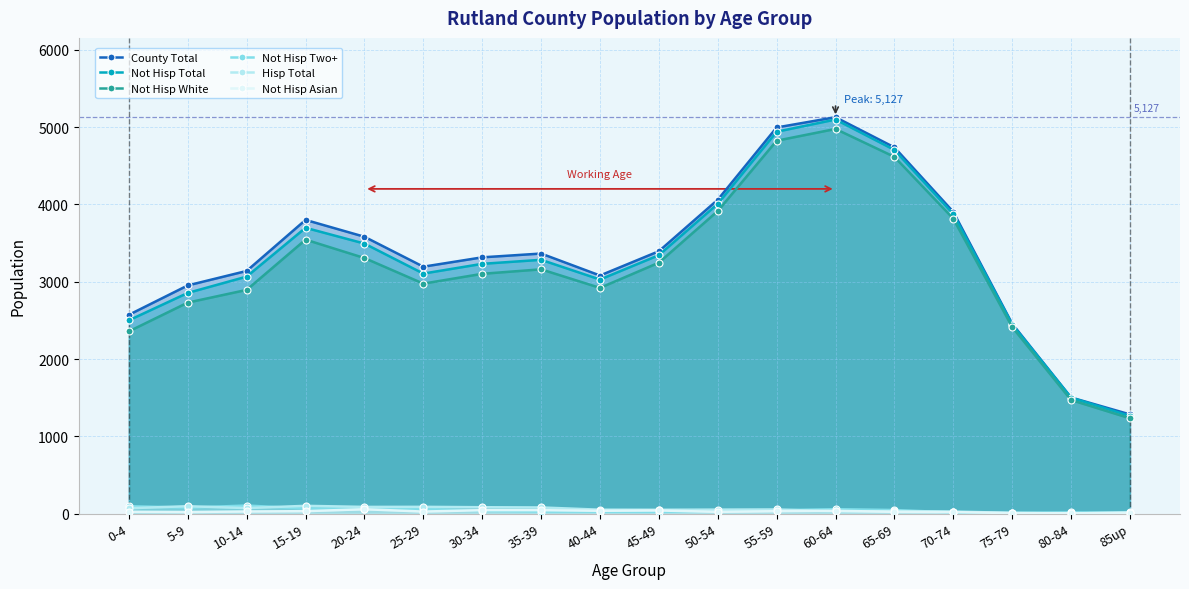

What is the average value of the Not Hisp White series?

3194